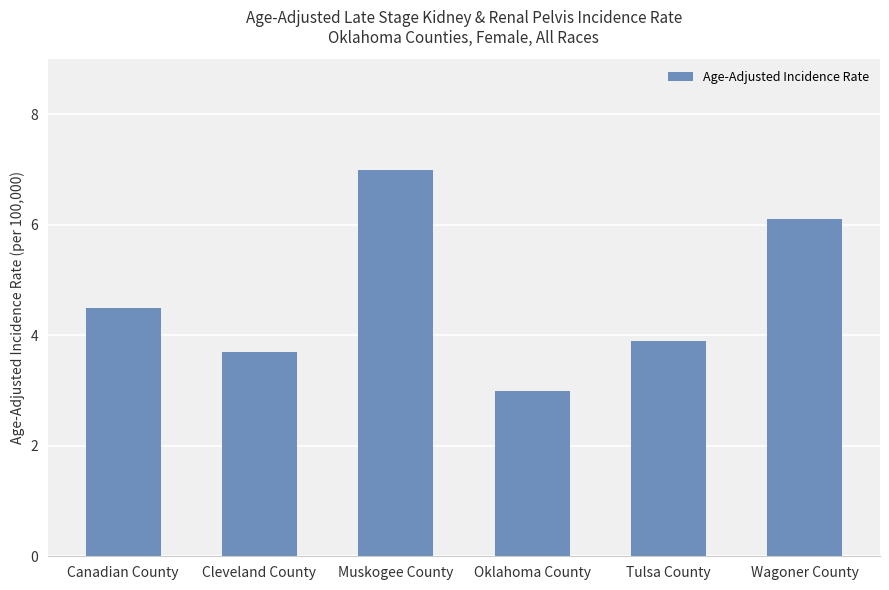

What is the approximate value at Canadian County?

4.5